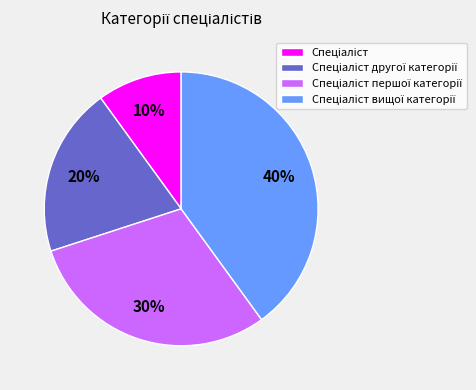

To the nearest percent, what is the average slice percentage?

25%